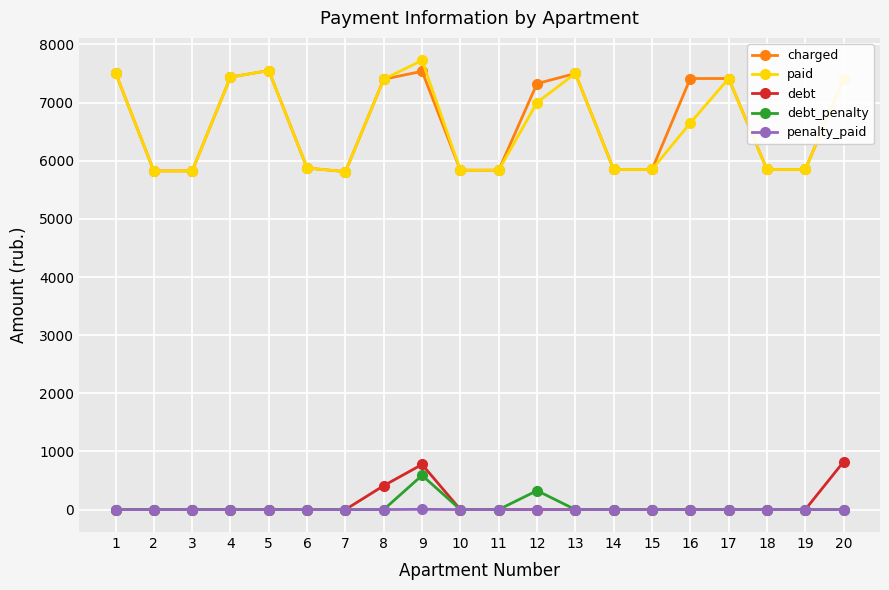

How many distinct data groups are displayed?

5